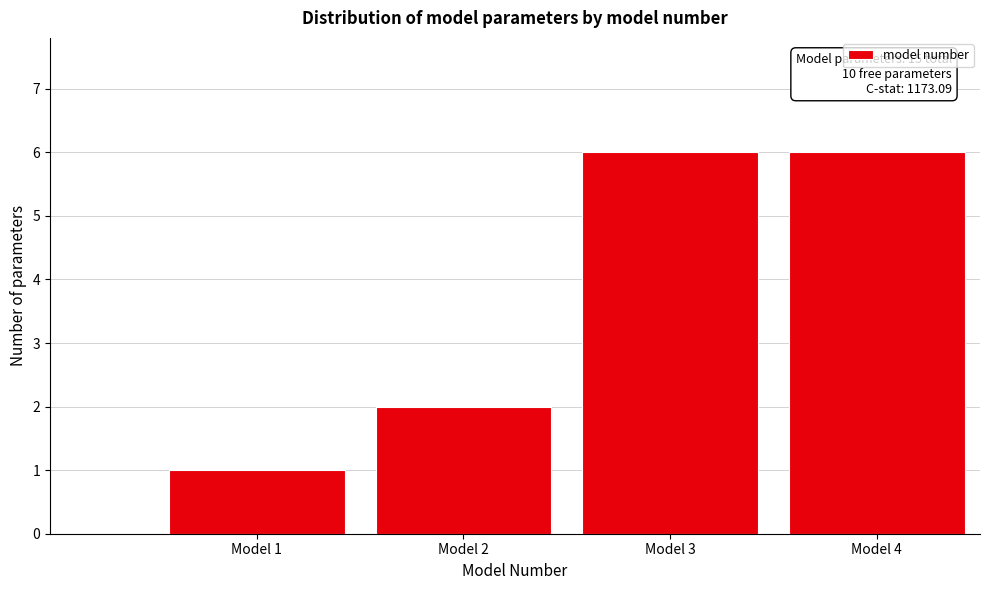

Reading left to right, transcribe all the data shown in this chart.

1	2	6	6